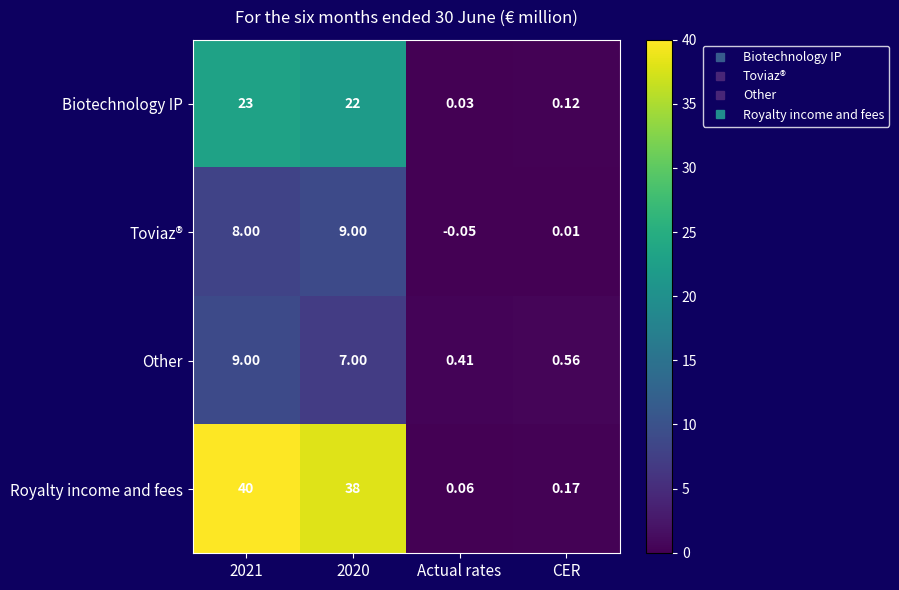

Count the number of categories in the chart.

4